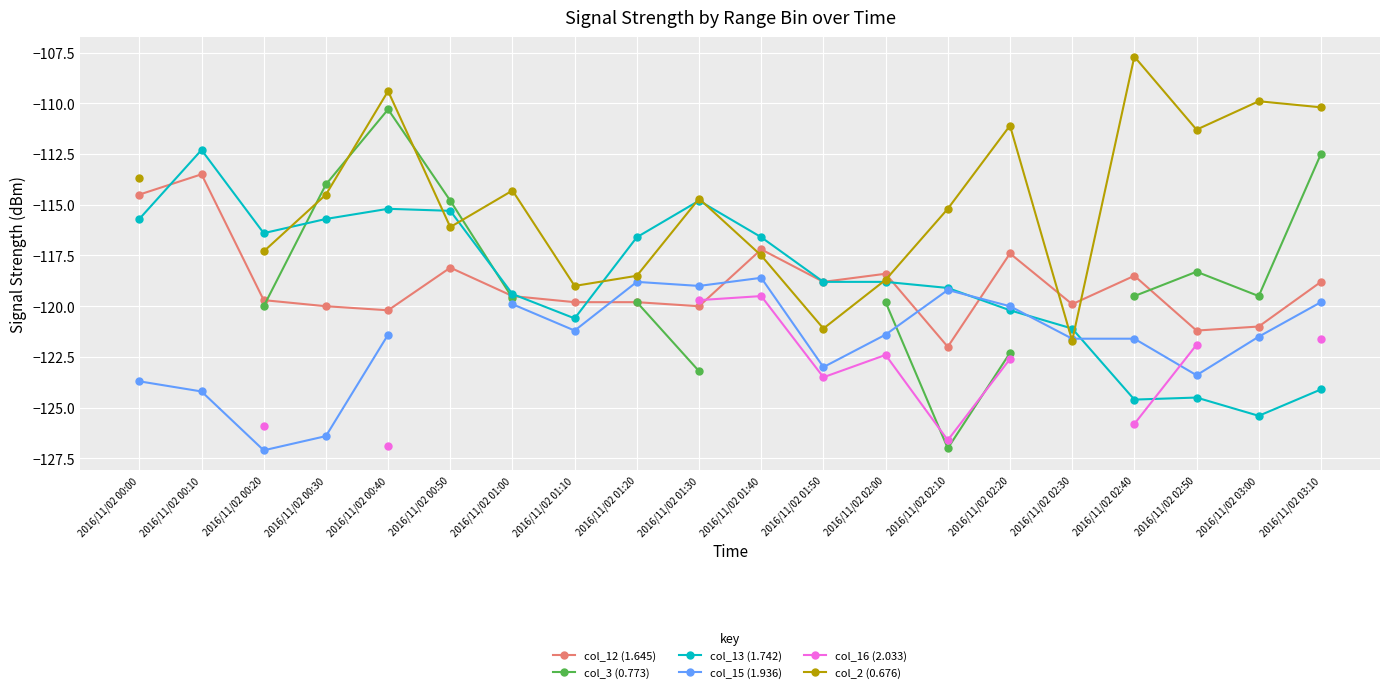

What is the spread (max minus min) of values at 2016/11/02 01:00?

5.6